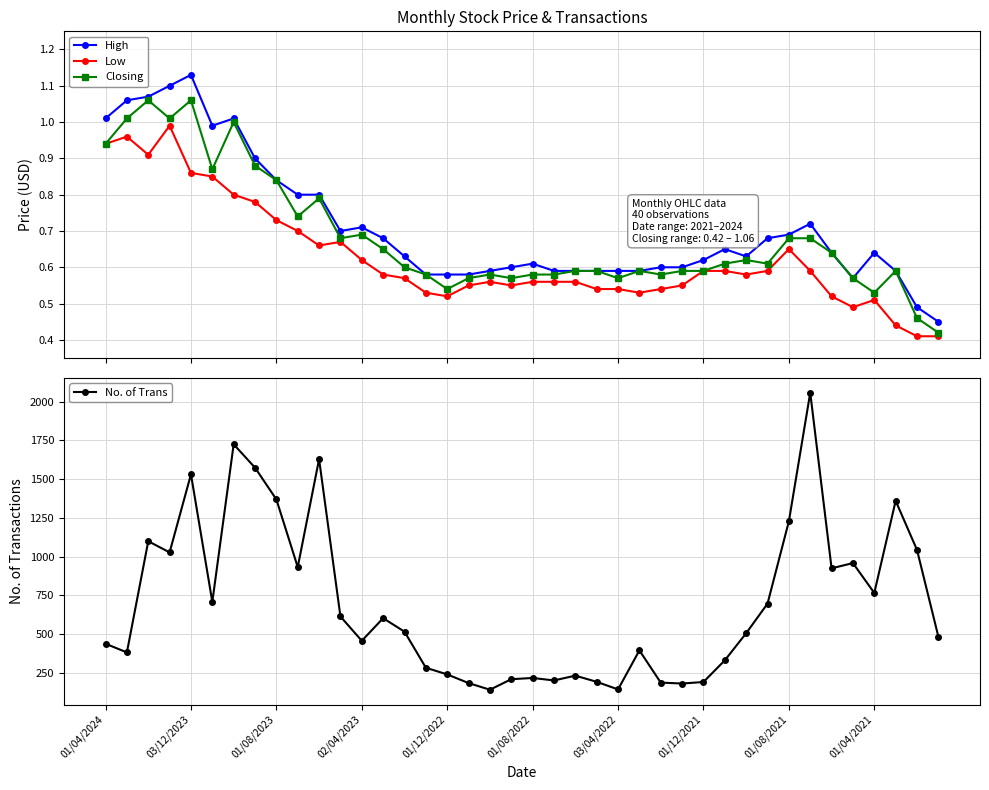

True or false: Closing has more than 0 points higher than both neighbors.

True